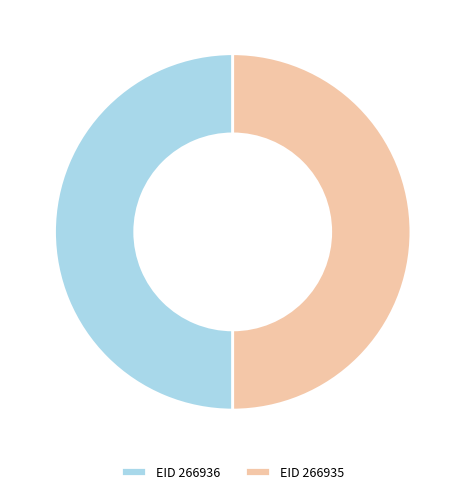

Approximately how many times larger is the value at EID 266935 compared to EID 266936?

1.0